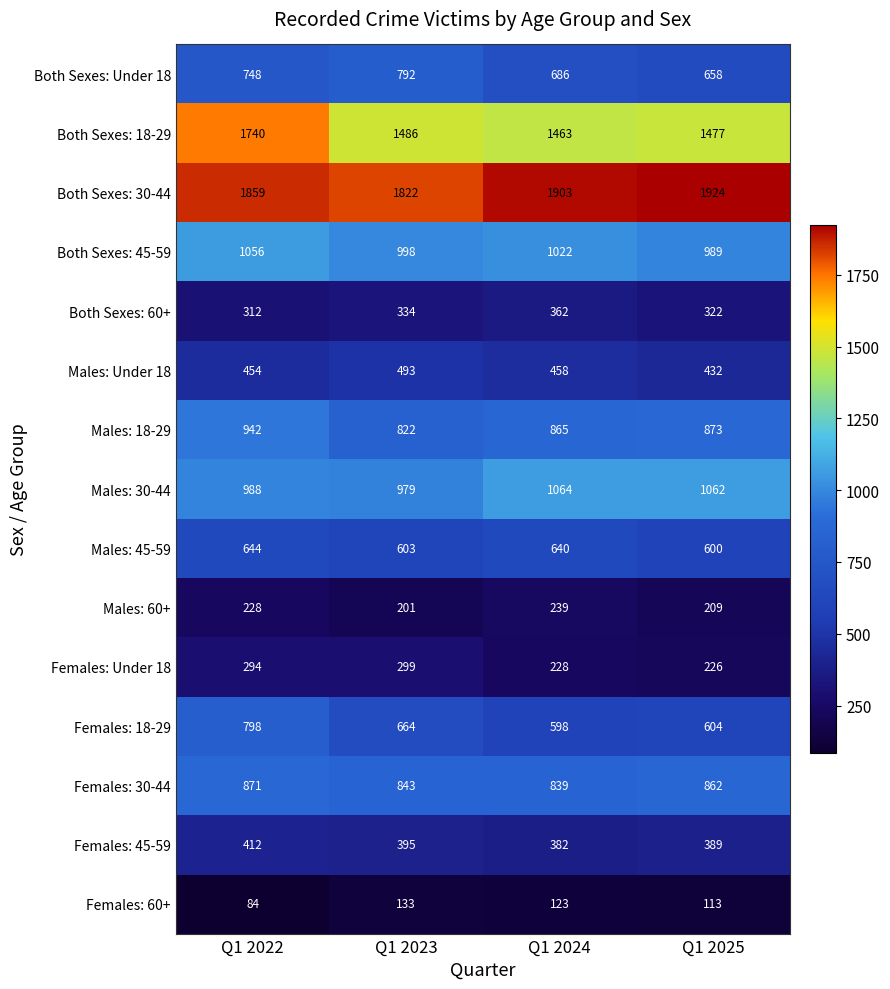

What is the average value of the Males: Under 18 series?

459